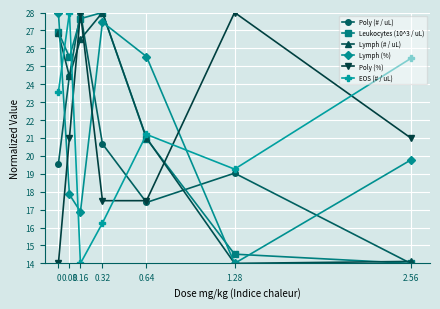

The value of Lymph (%) at 0.32 is 27.5. True or false?

True